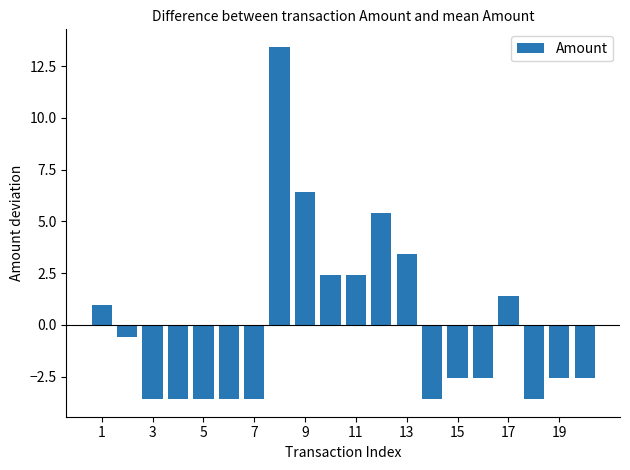

Reading left to right, extract all data points from this chart.

1.0	-0.6	-3.6	-3.6	-3.6	-3.6	-3.6	13.4	6.4	2.4	2.4	5.4	3.4	-3.6	-2.6	-2.6	1.4	-3.6	-2.6	-2.6